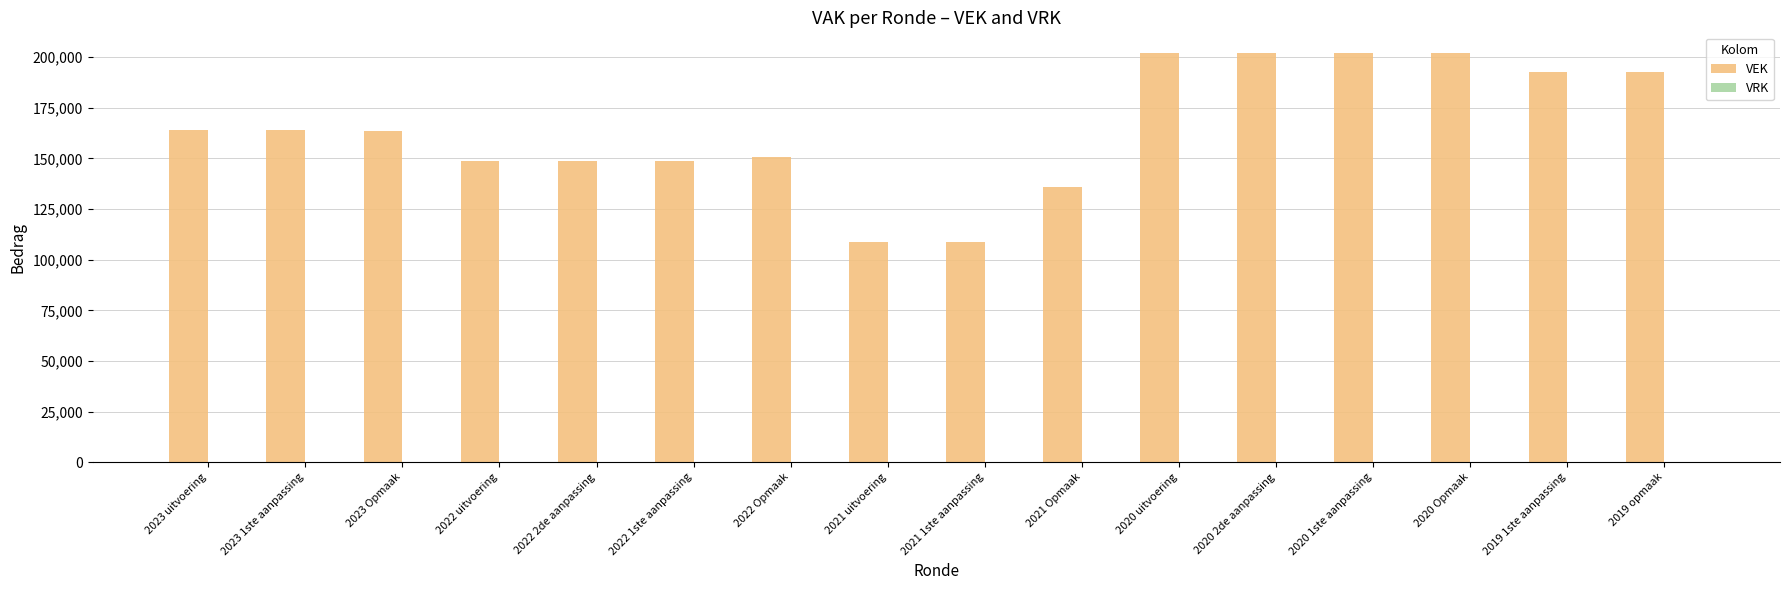

What is the value of the 5th bar from the left?

148625